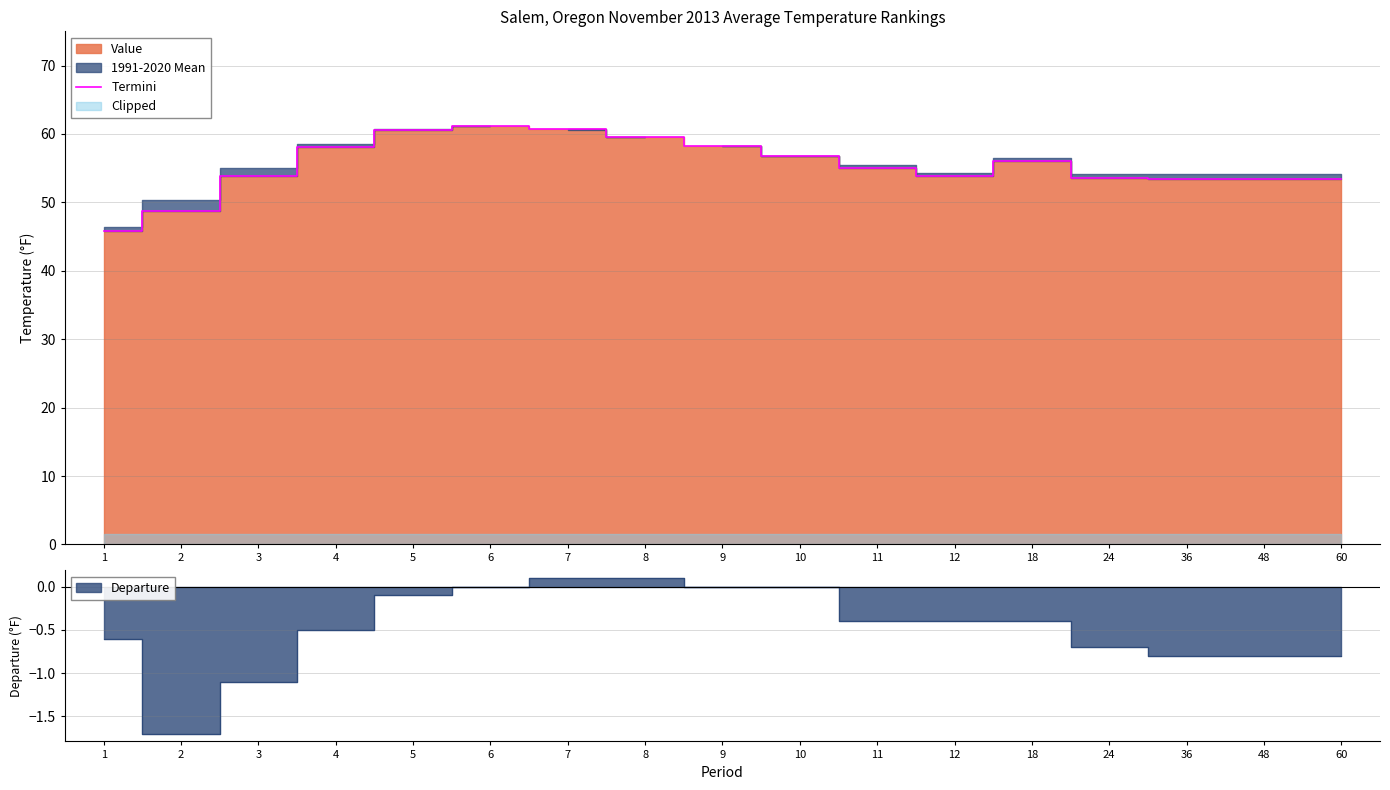

List the labels in order of value, smallest first.

1, 2, 36, 48, 60, 24, 3, 12, 11, 18, 10, 4, 9, 8, 5, 7, 6